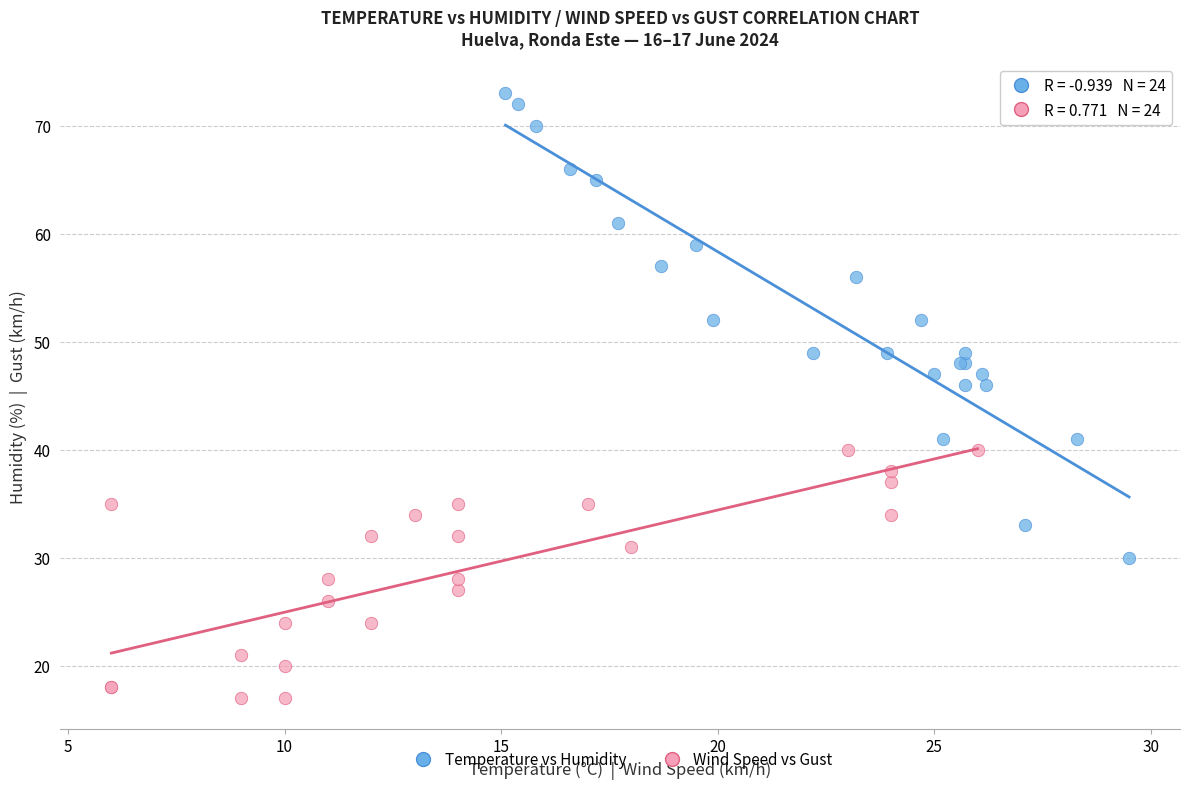

What are all the series names shown in the legend?

Temperature vs Humidity, Wind Speed vs Gust